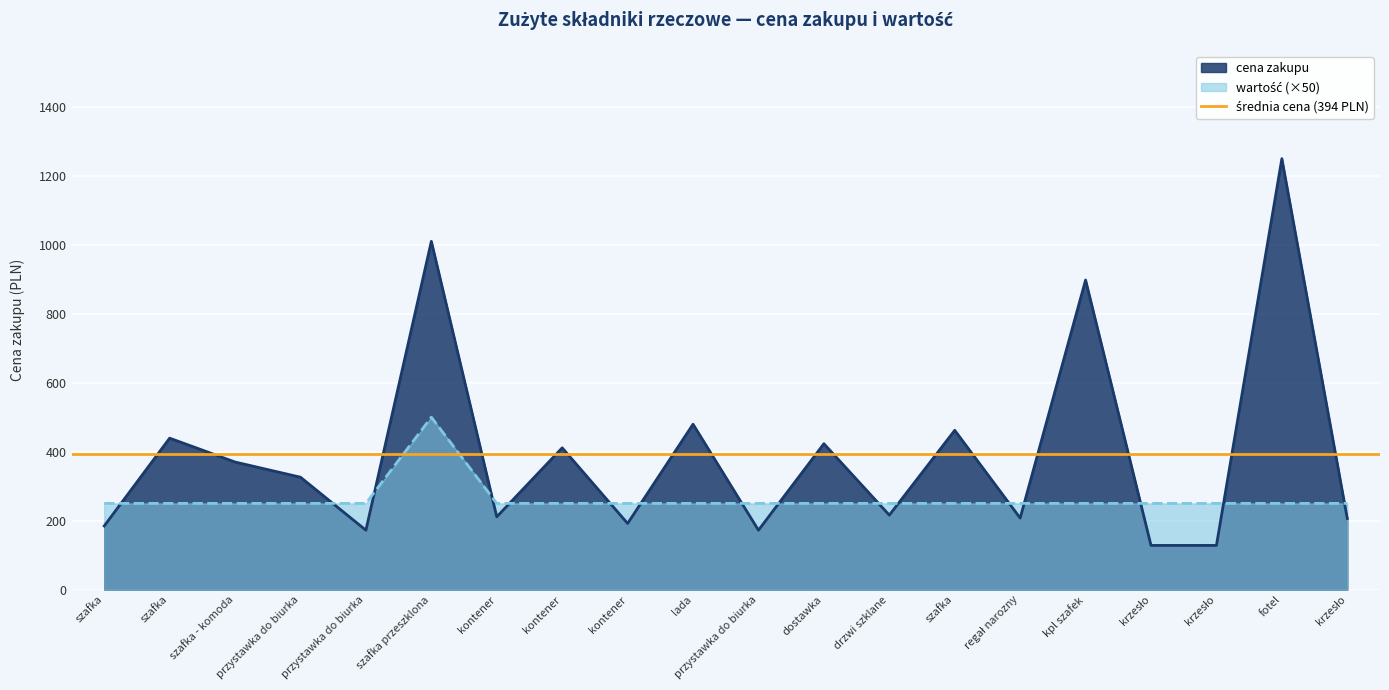

True or false: wartość has a value of 250.0 at fotel.

True